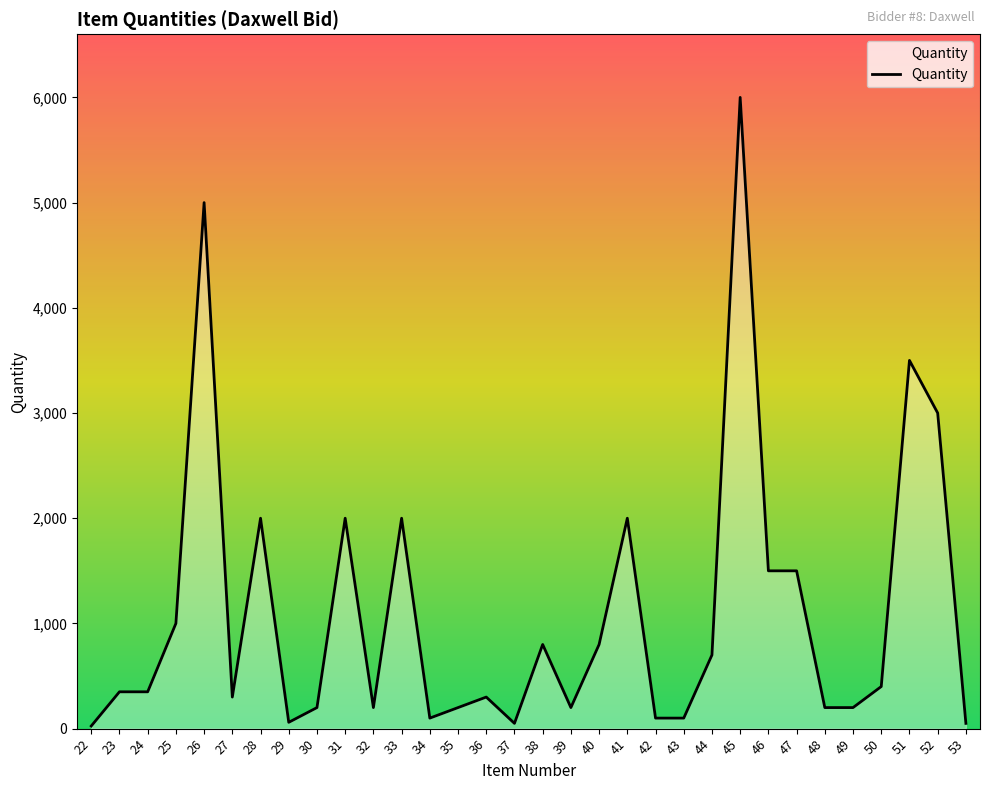

What is the greatest value displayed?

6000